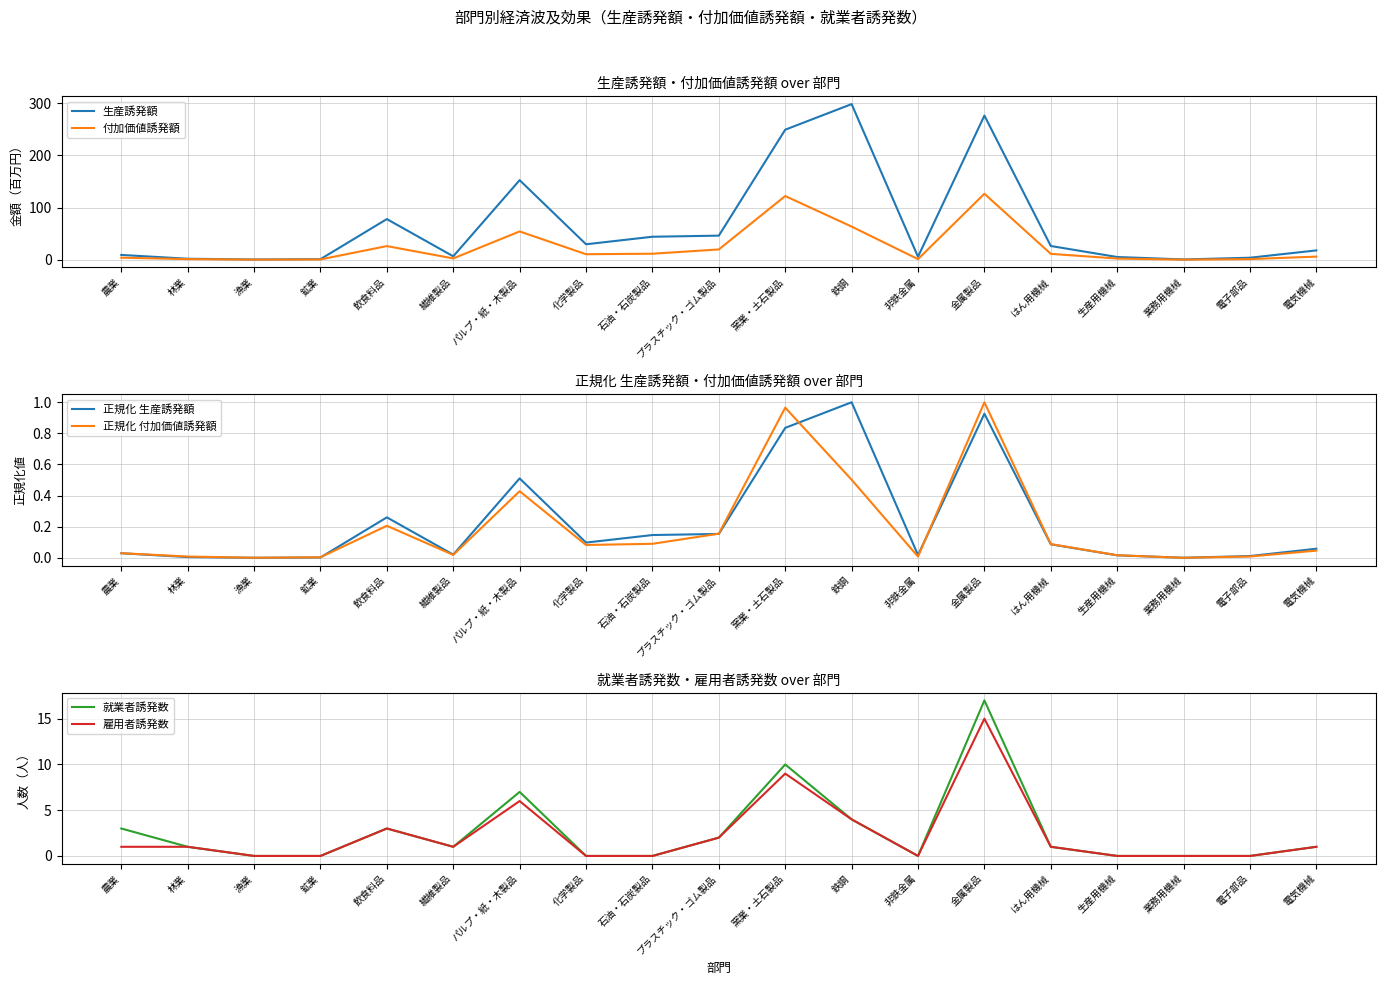

In 付加価値誘発額, how many points are higher than both neighbors (excluding endpoints)?

4